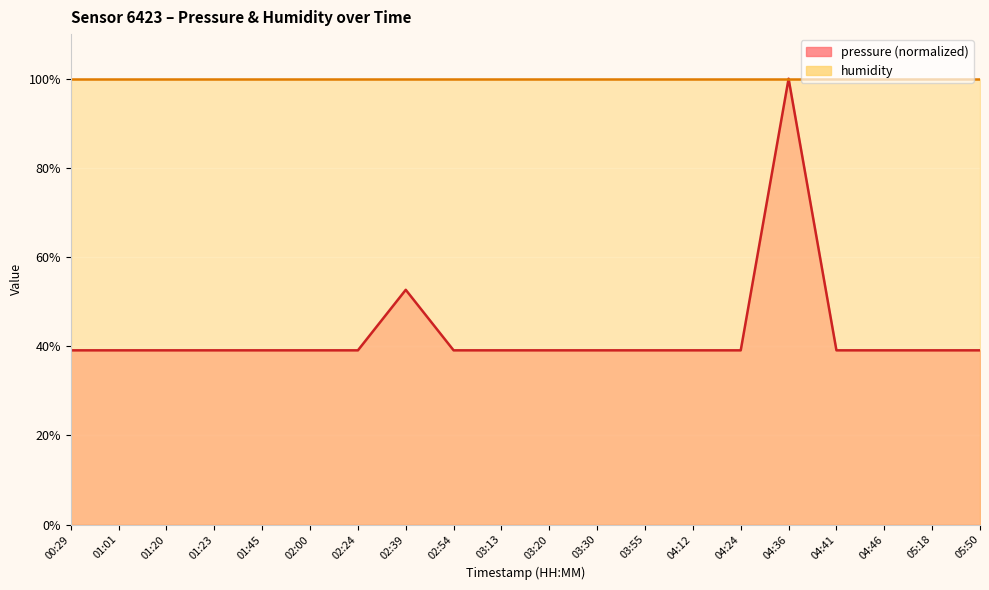

List the labels in order of value, largest first.

04:36, 02:39, 00:29, 01:01, 01:20, 01:23, 01:45, 02:00, 02:24, 02:54, 03:13, 03:20, 03:30, 03:55, 04:12, 04:24, 04:41, 04:46, 05:18, 05:50